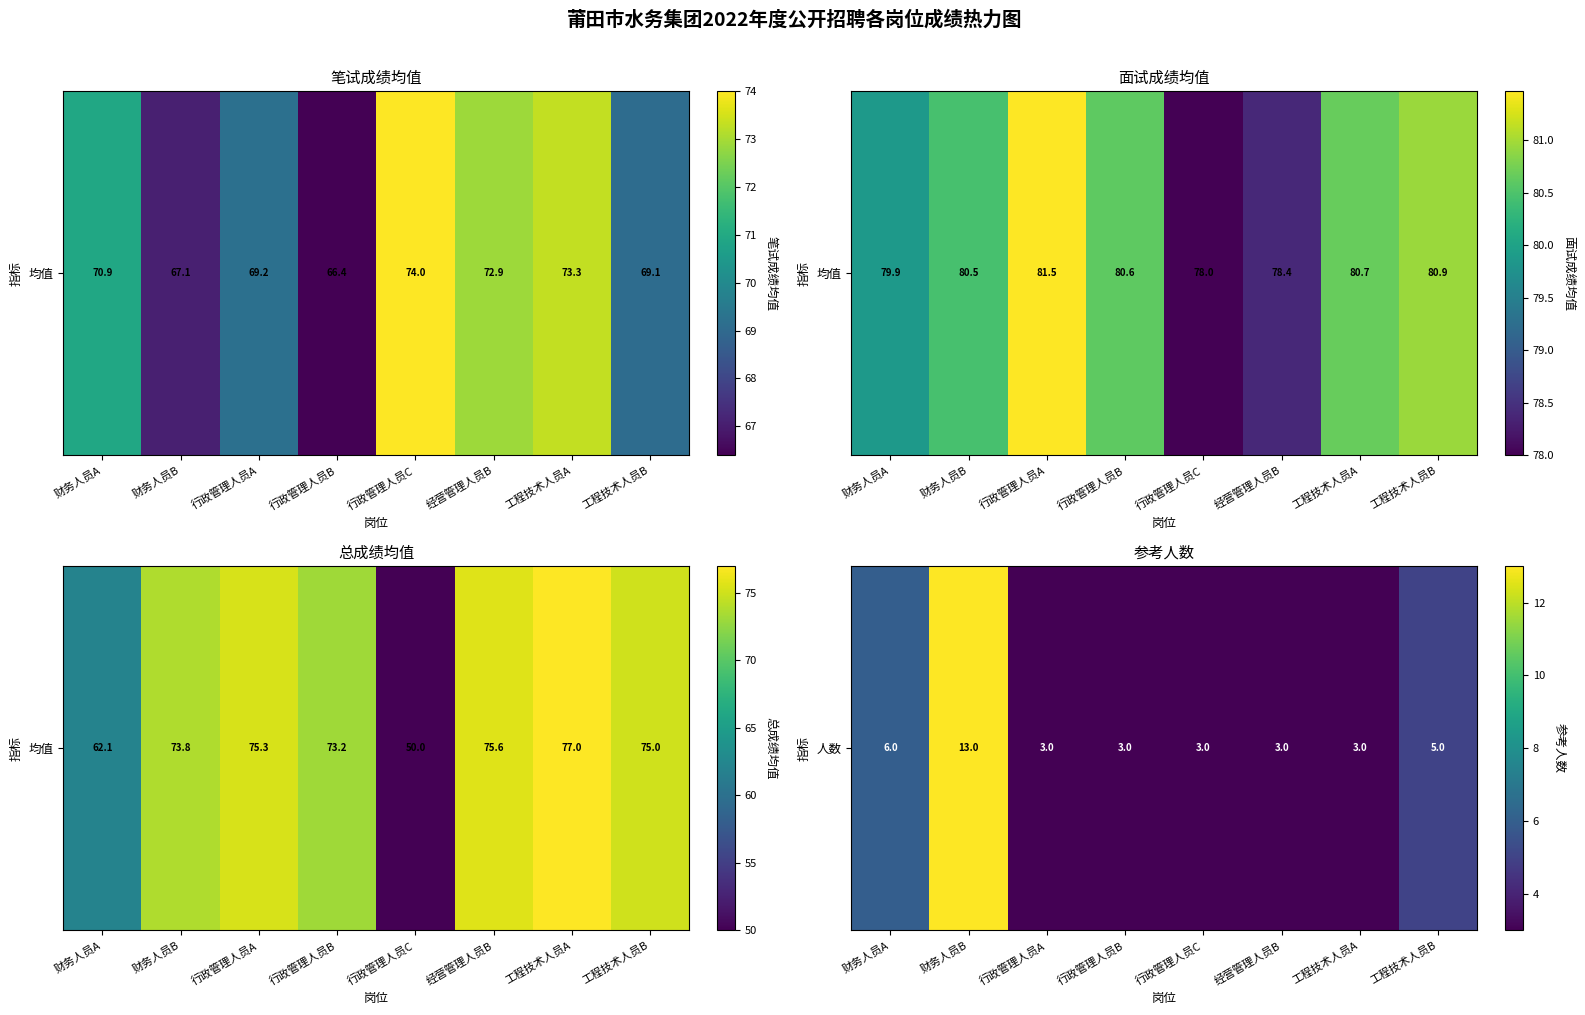

Between 行政管理人员B and 财务人员A, which is larger?

财务人员A